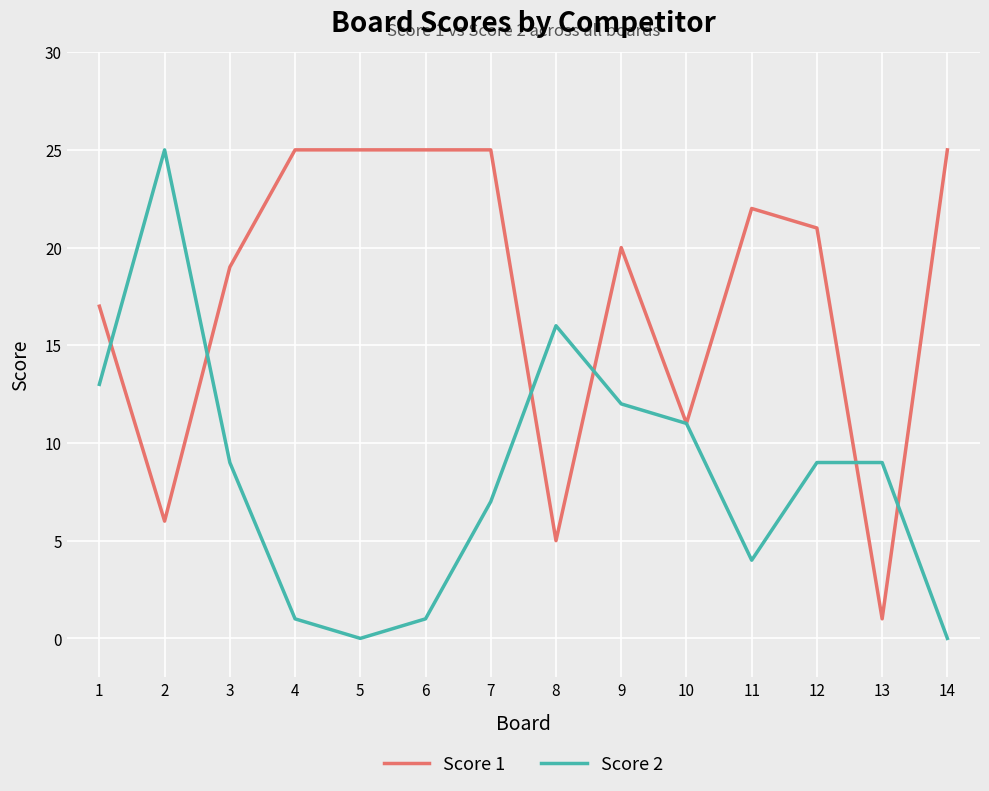

Between 5 and 10, which series saw the biggest shift?

Score 1